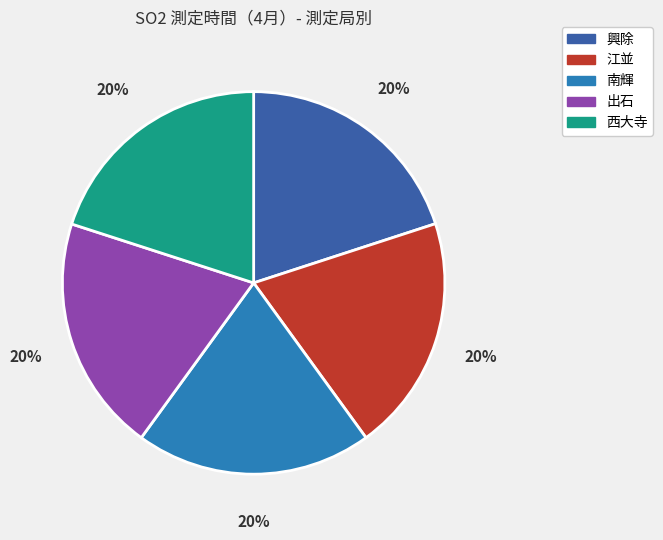

Is the sum of 興除 and 出石 greater than half?

No